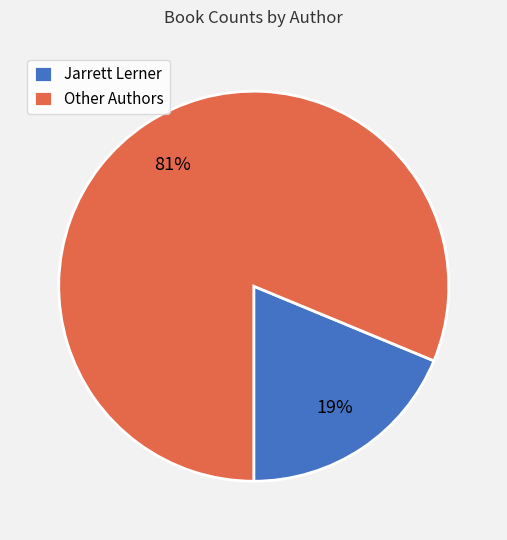

What percentage is the Other Authors slice, to the nearest percent?

81%